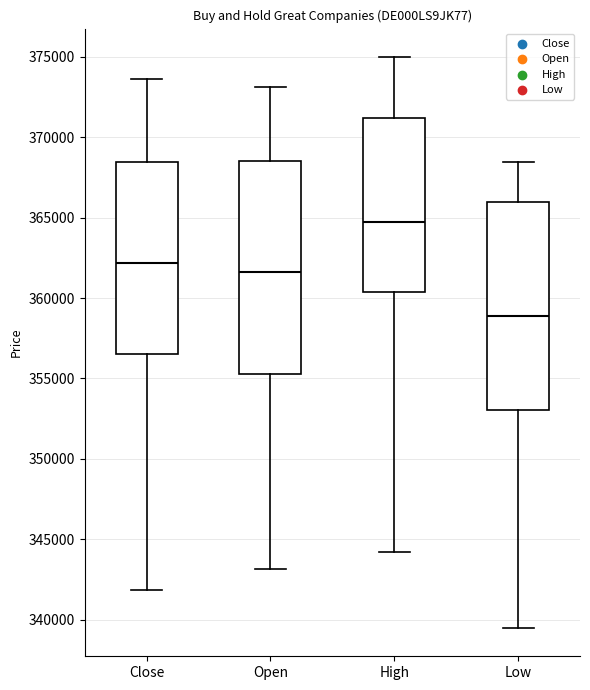

Where is the lower edge of the box for High on the y-axis? The values are not printed on the chart, so give them approximately, as read against the axis.

360500